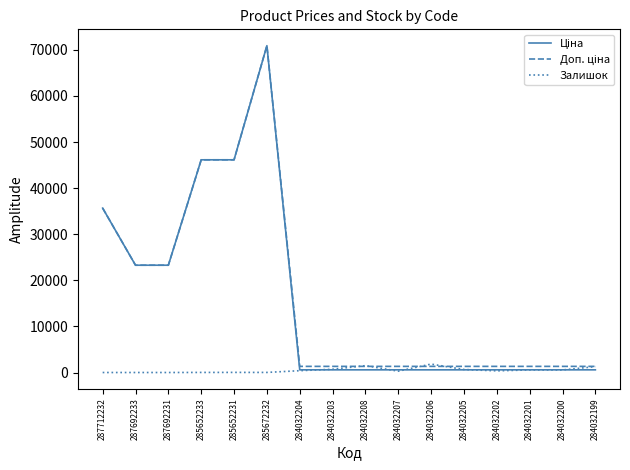

How many distinct data groups are displayed?

3